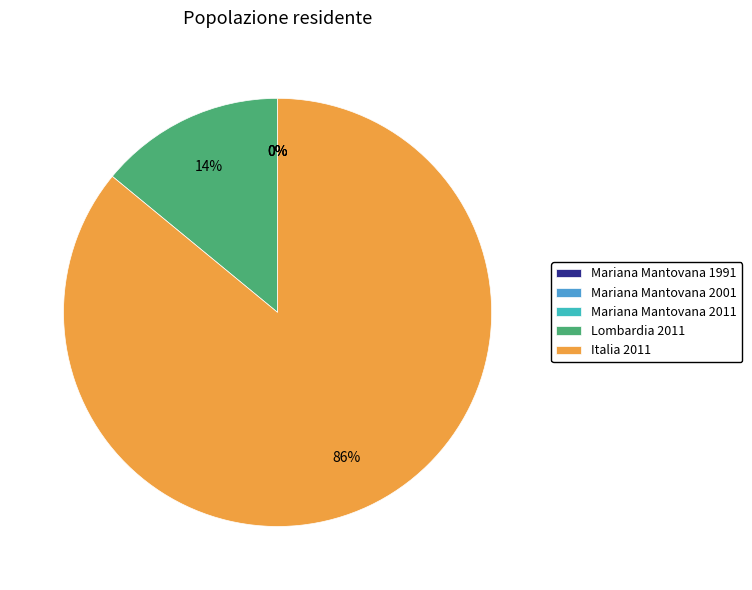

What is the largest slice in the pie chart?

Italia 2011